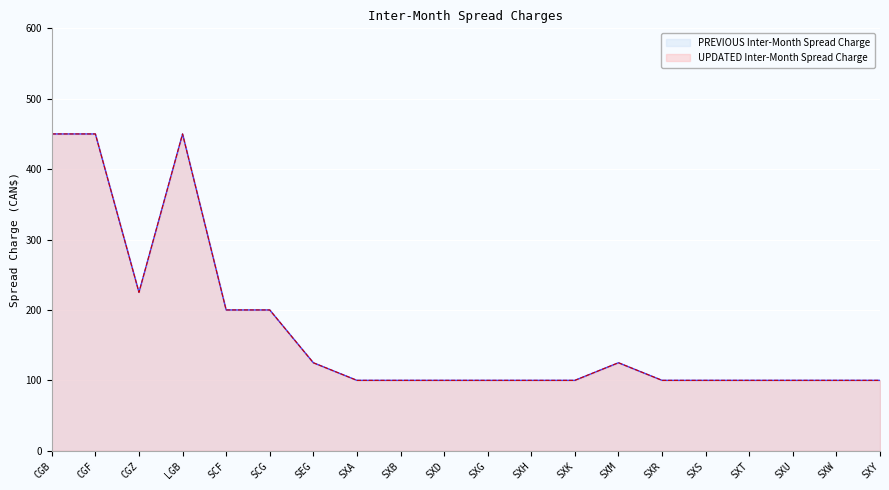

What position from the right is SXU?

3